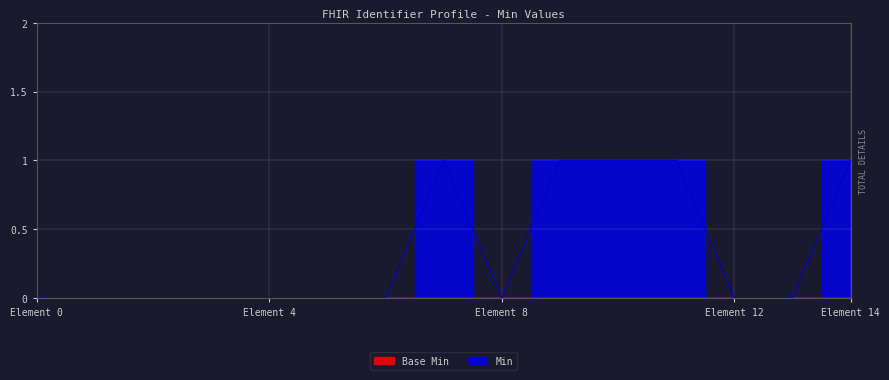

What position from the left is Identifier.assigner.identifier?

14